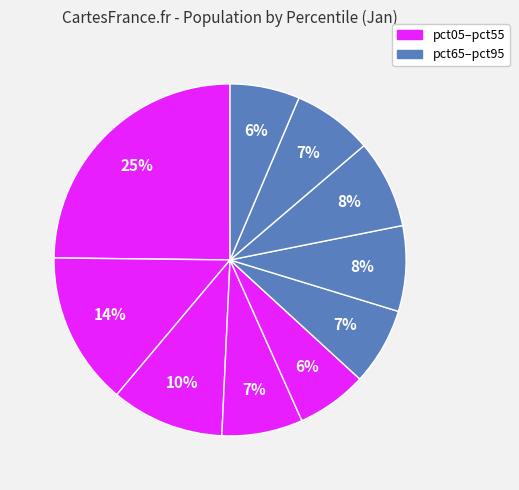

How many segments does this pie chart have?

10